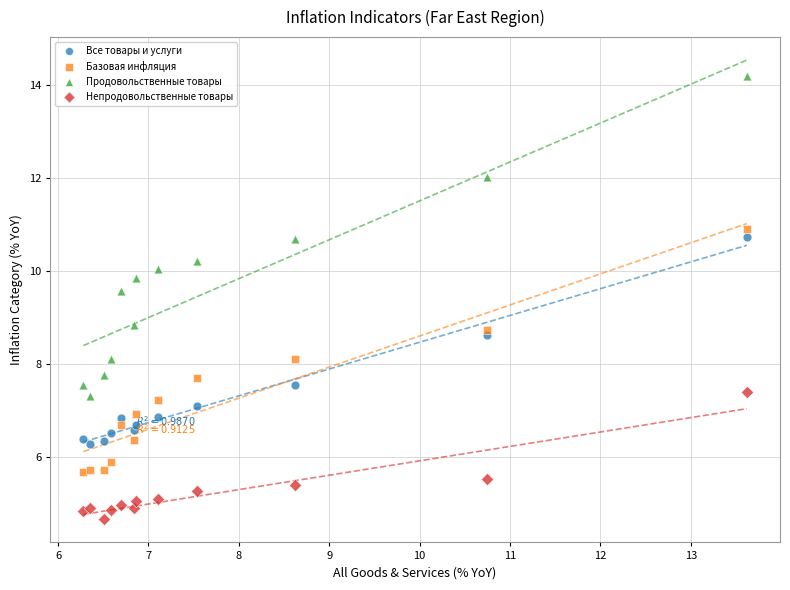

Which series has the widest spread of Y values?

Продовольственные товары